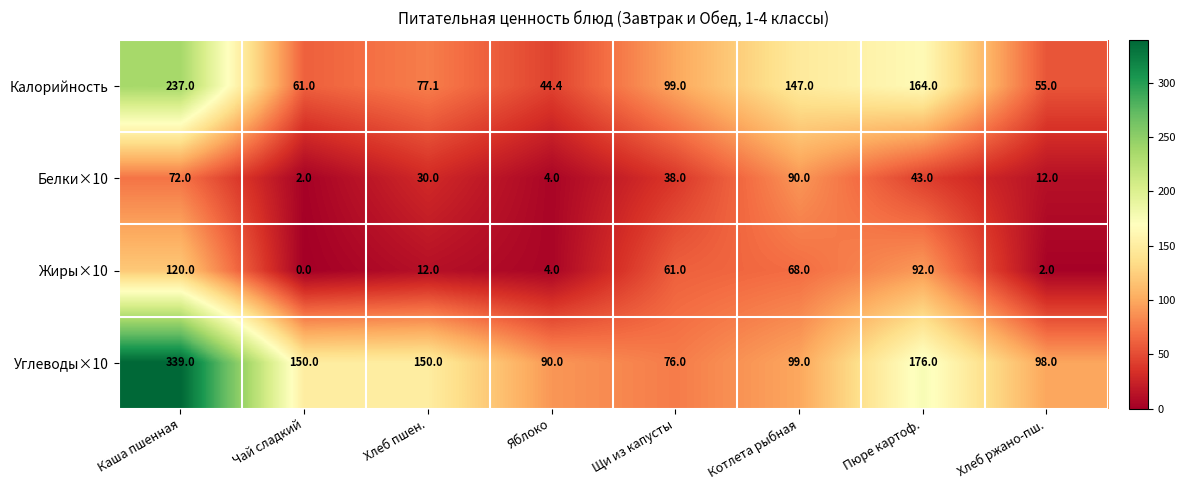

Which series has the largest range (max minus min)?

Углеводы×10